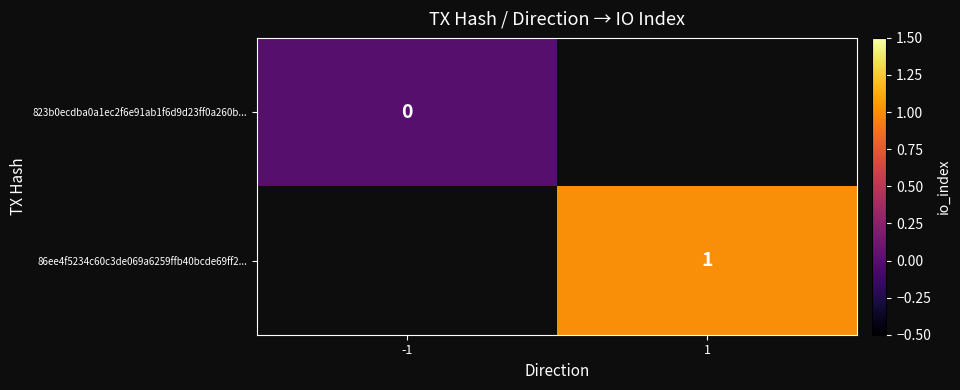

At how many categories does at least one series exceed 0?

1